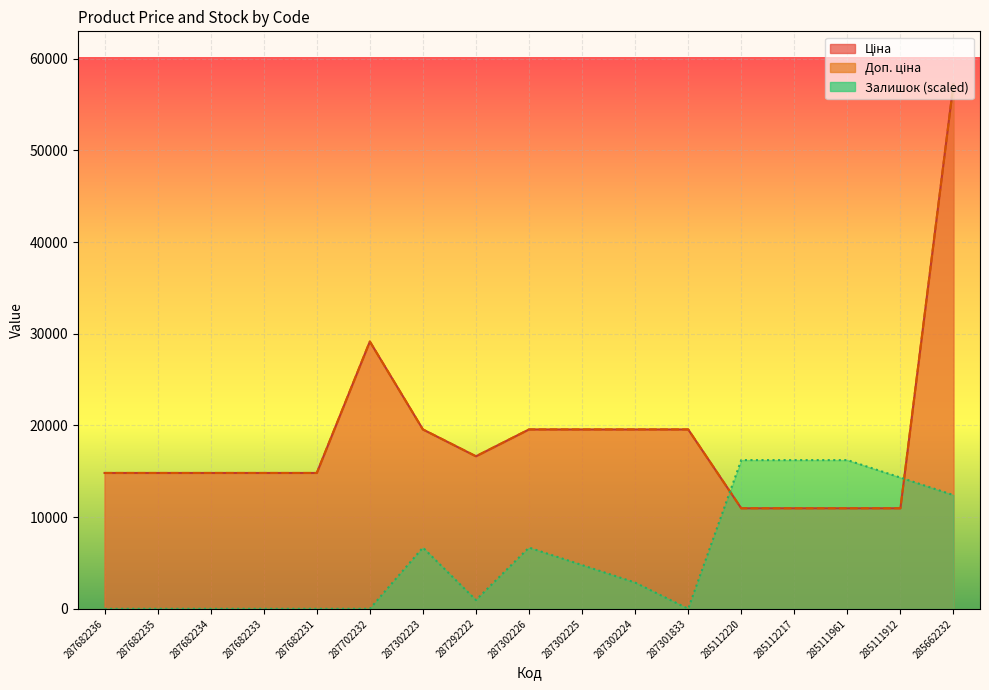

At 285112217, list the series in order from largest to smallest.

Залишок, Ціна, Доп. ціна